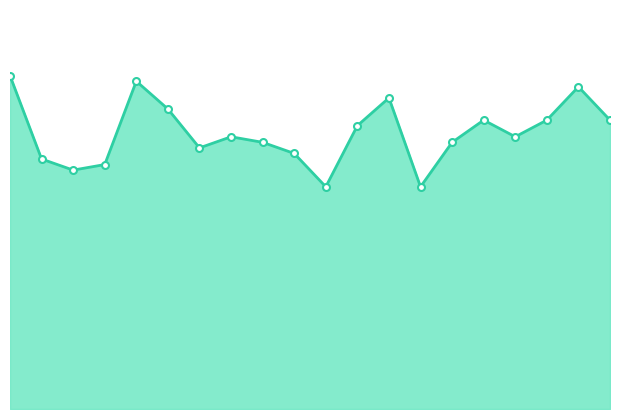

How many interior local peaks (higher than both neighbors) does the data have?

5